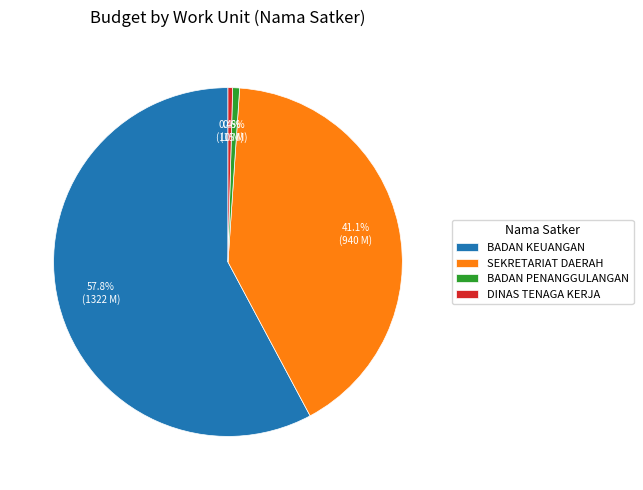

What portion of the pie excludes DINAS TENAGA KERJA?

99.6%